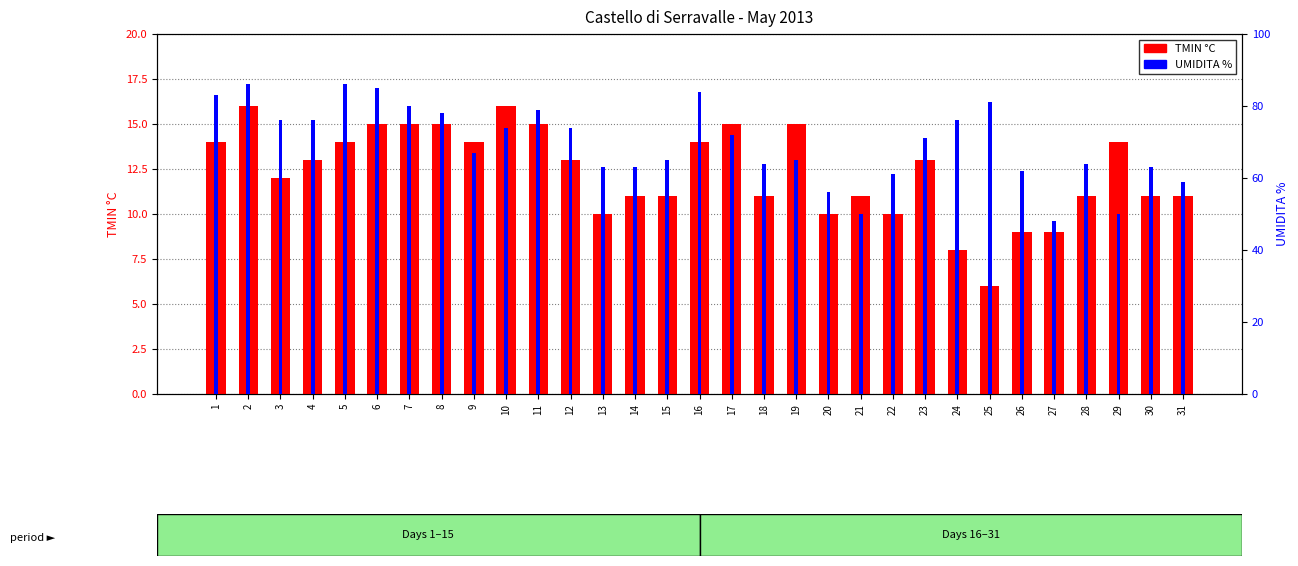

What is the maximum value for UMIDITA %?

86